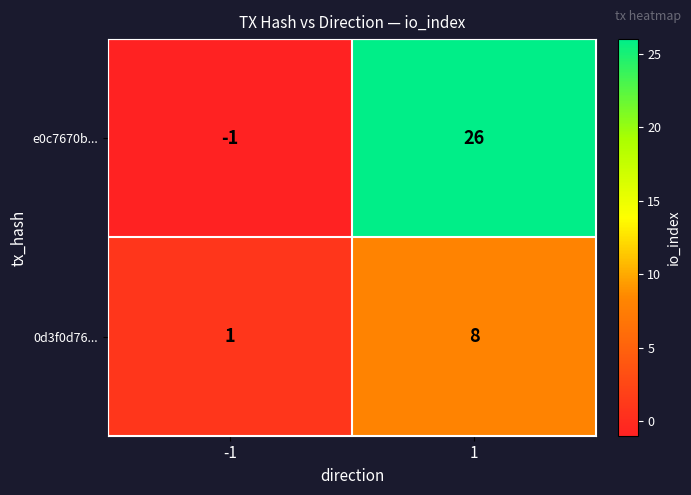

What is the greatest value displayed?

26